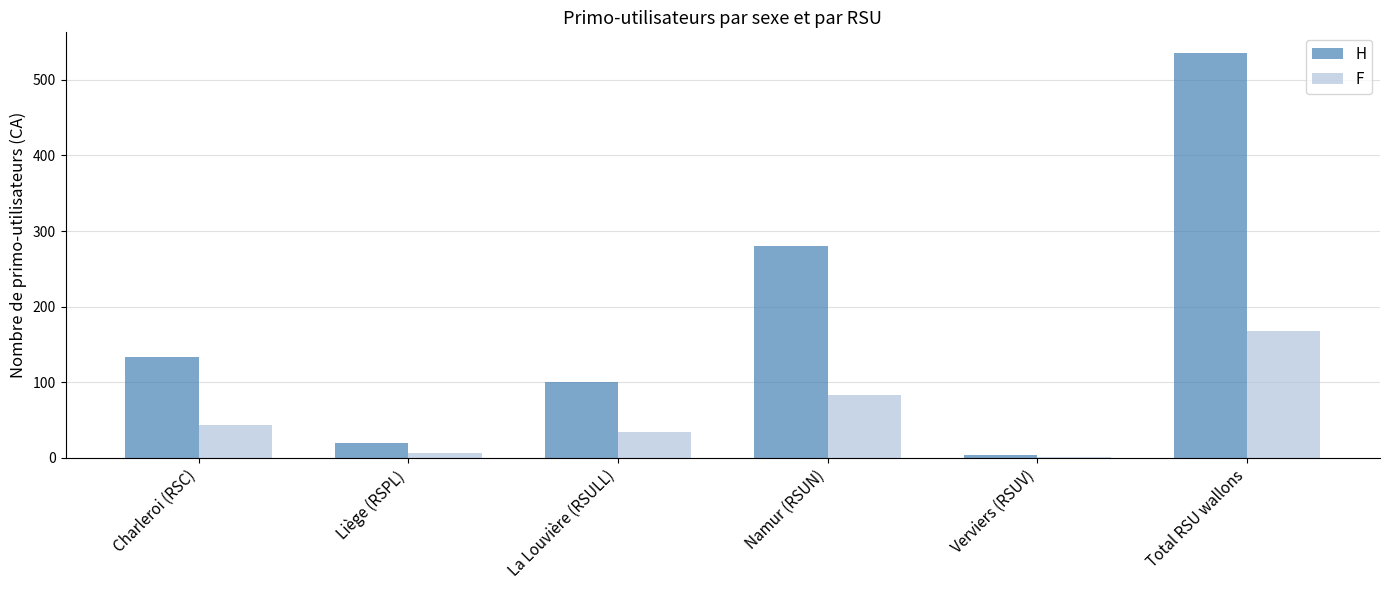

How many data points does each series have?

6